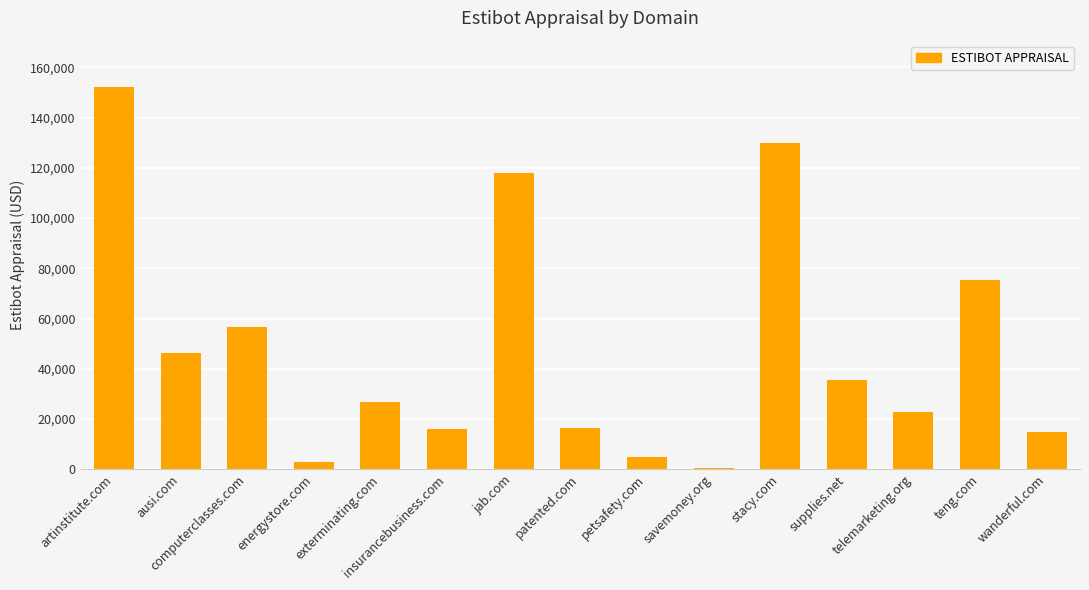

What is the maximum value shown in the chart?

152315